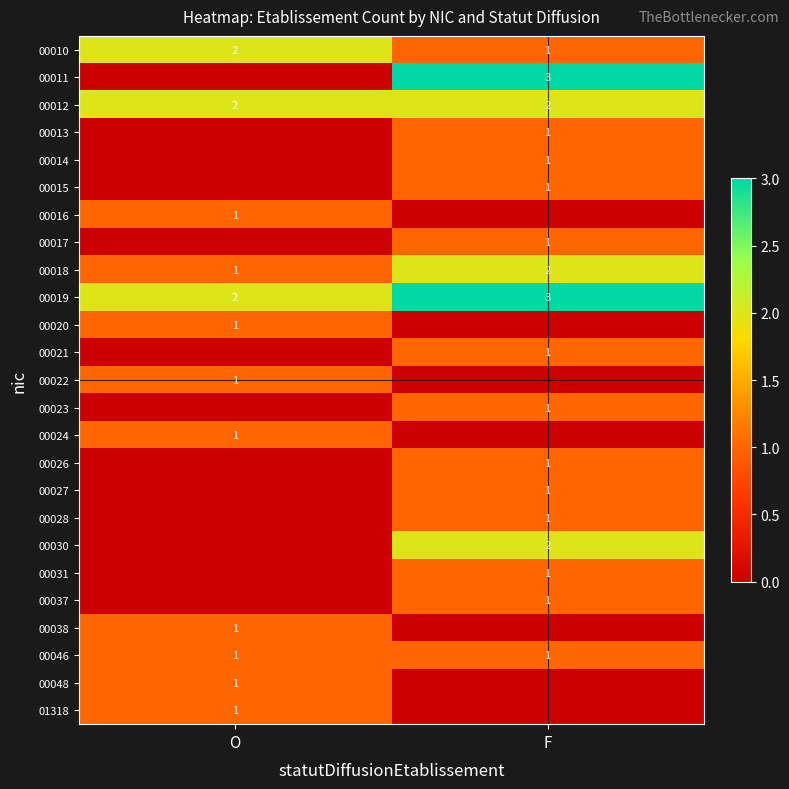

Is the value of 00037 at F greater than the value of 00030 at F?

No